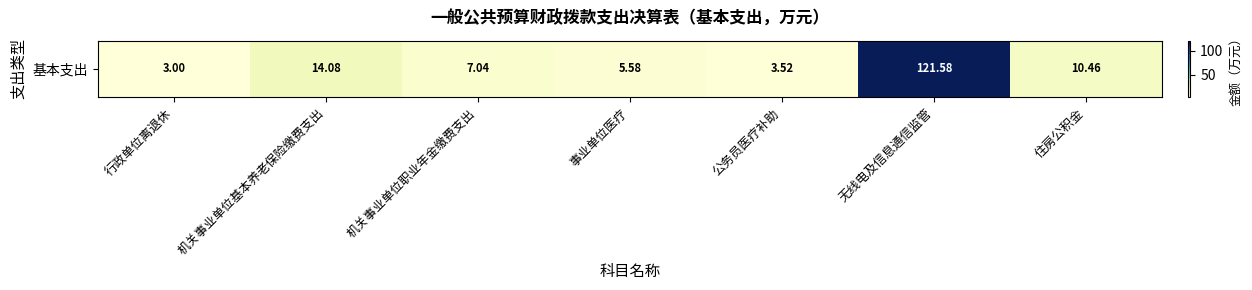

Read the value at 无线电及信息通信监管.

121.6